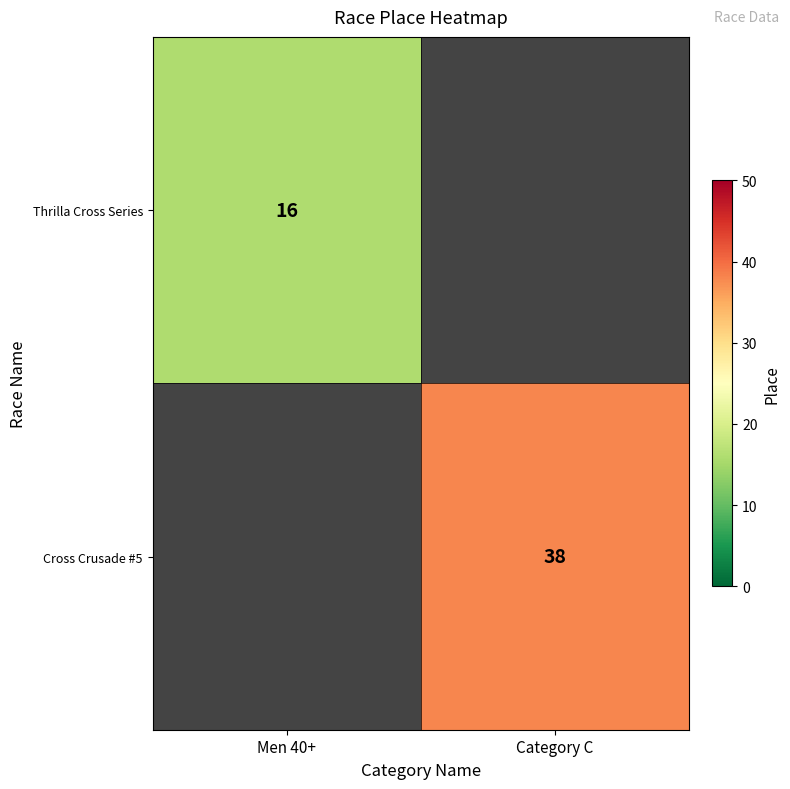

The value of Thrilla Cross Series at Men 40+ is 25. True or false?

False